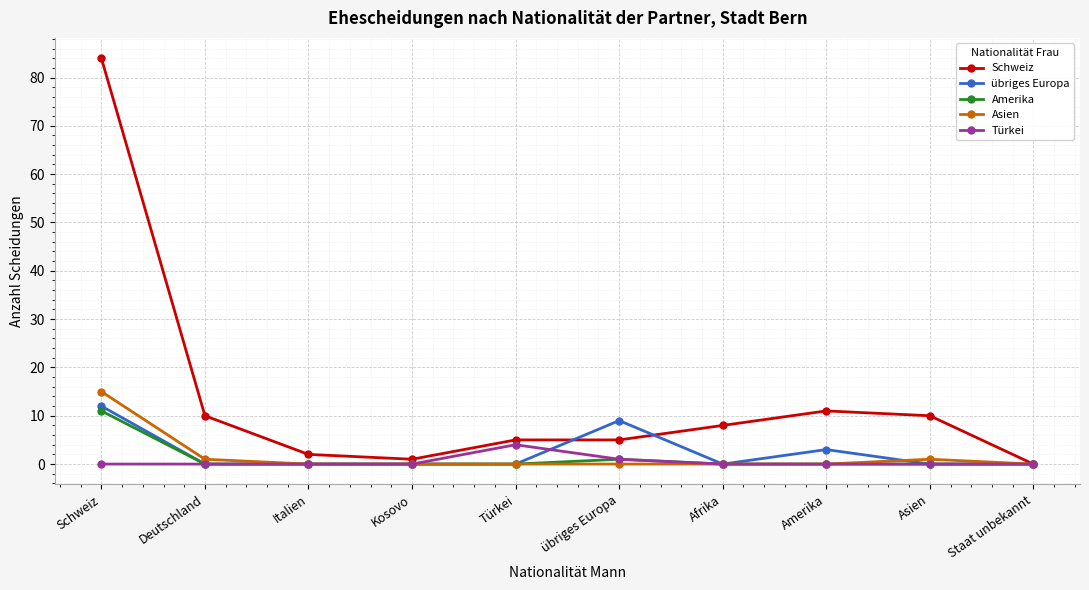

What is the maximum value shown in the chart?

84